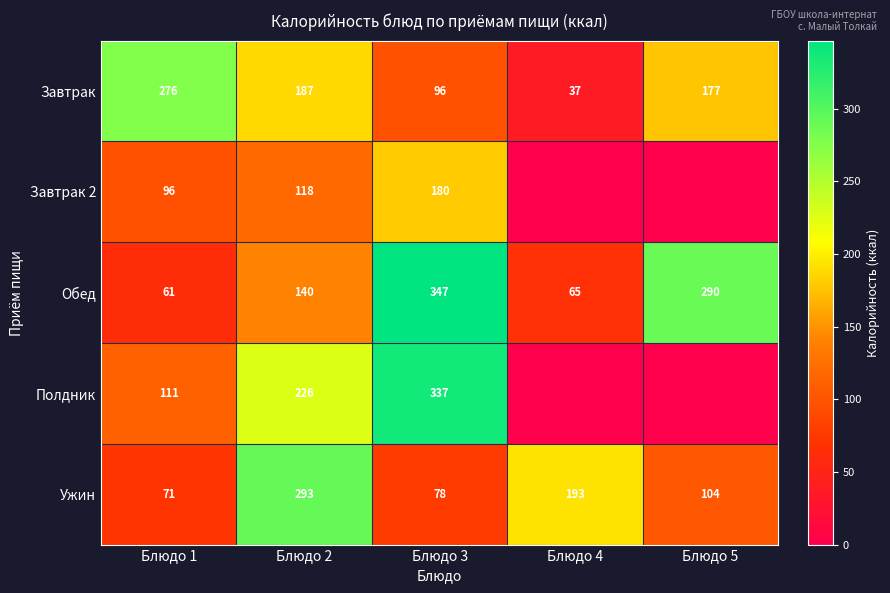

What is the difference between the maximum and minimum values in the Завтрак series?

239